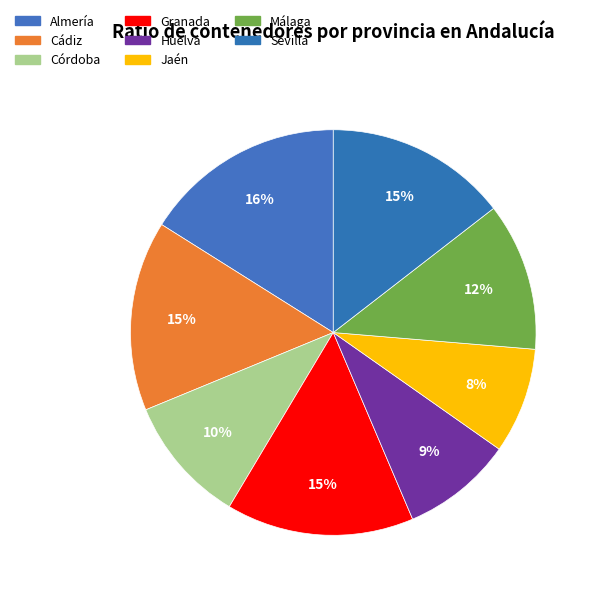

Count the number of slices in the pie.

8